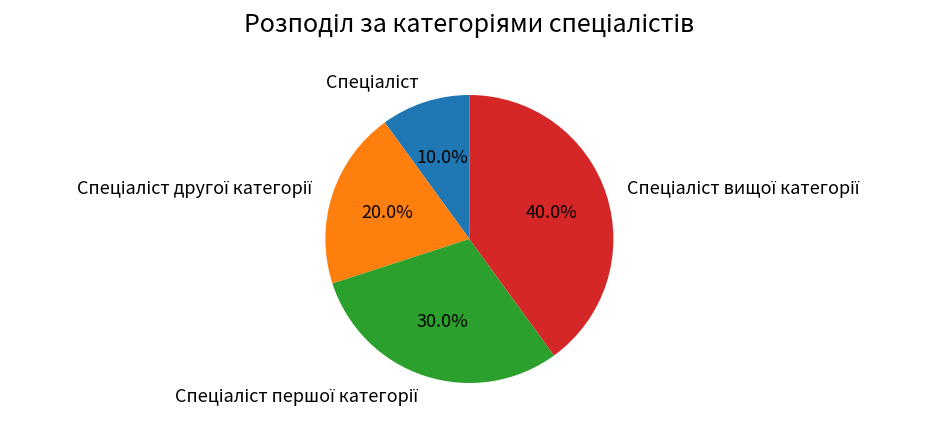

To the nearest percent, what is the difference between the largest and smallest slice percentages?

30%